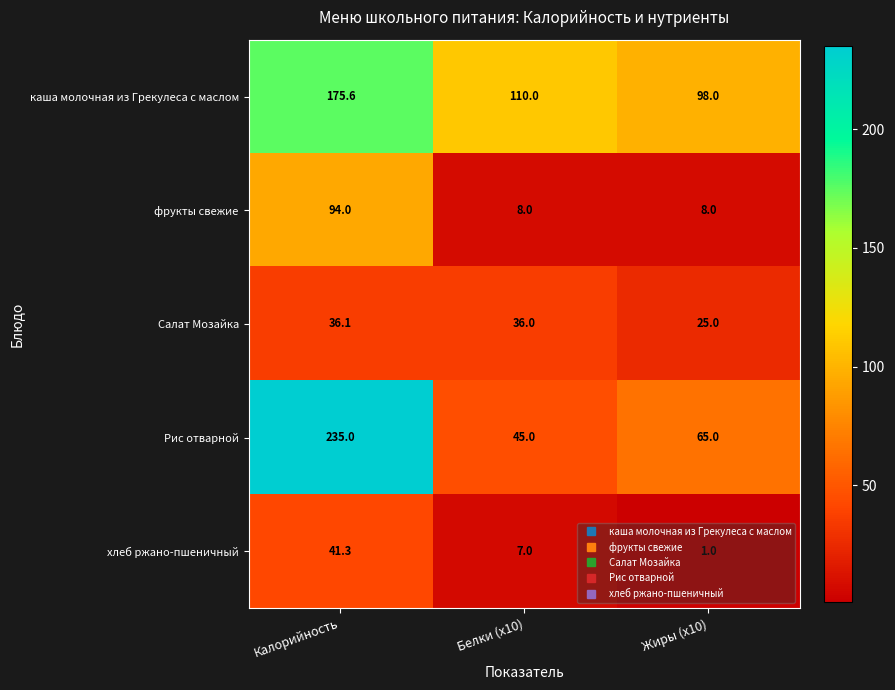

The value of фрукты свежие at Белки (x10) is 3.0. True or false?

False